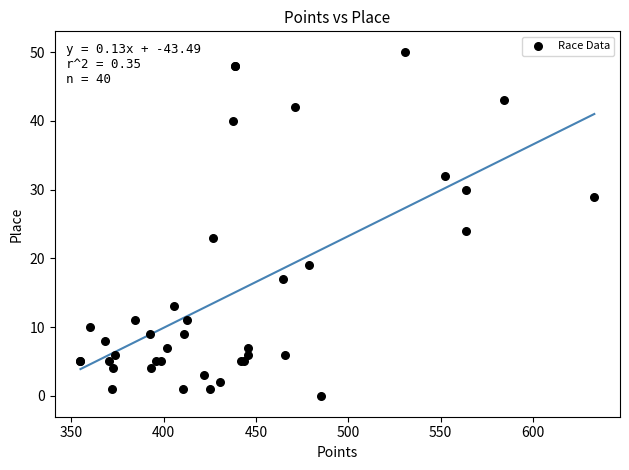

What Y value in the scatter plot is closest to 25?

24